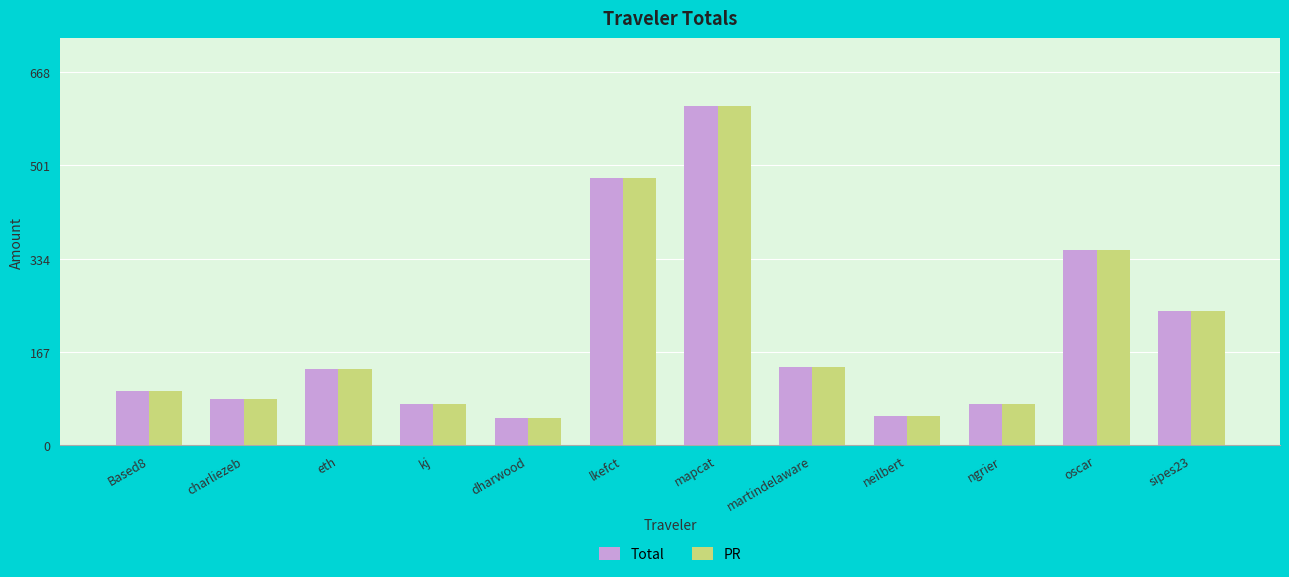

What position from the right is kj?

9